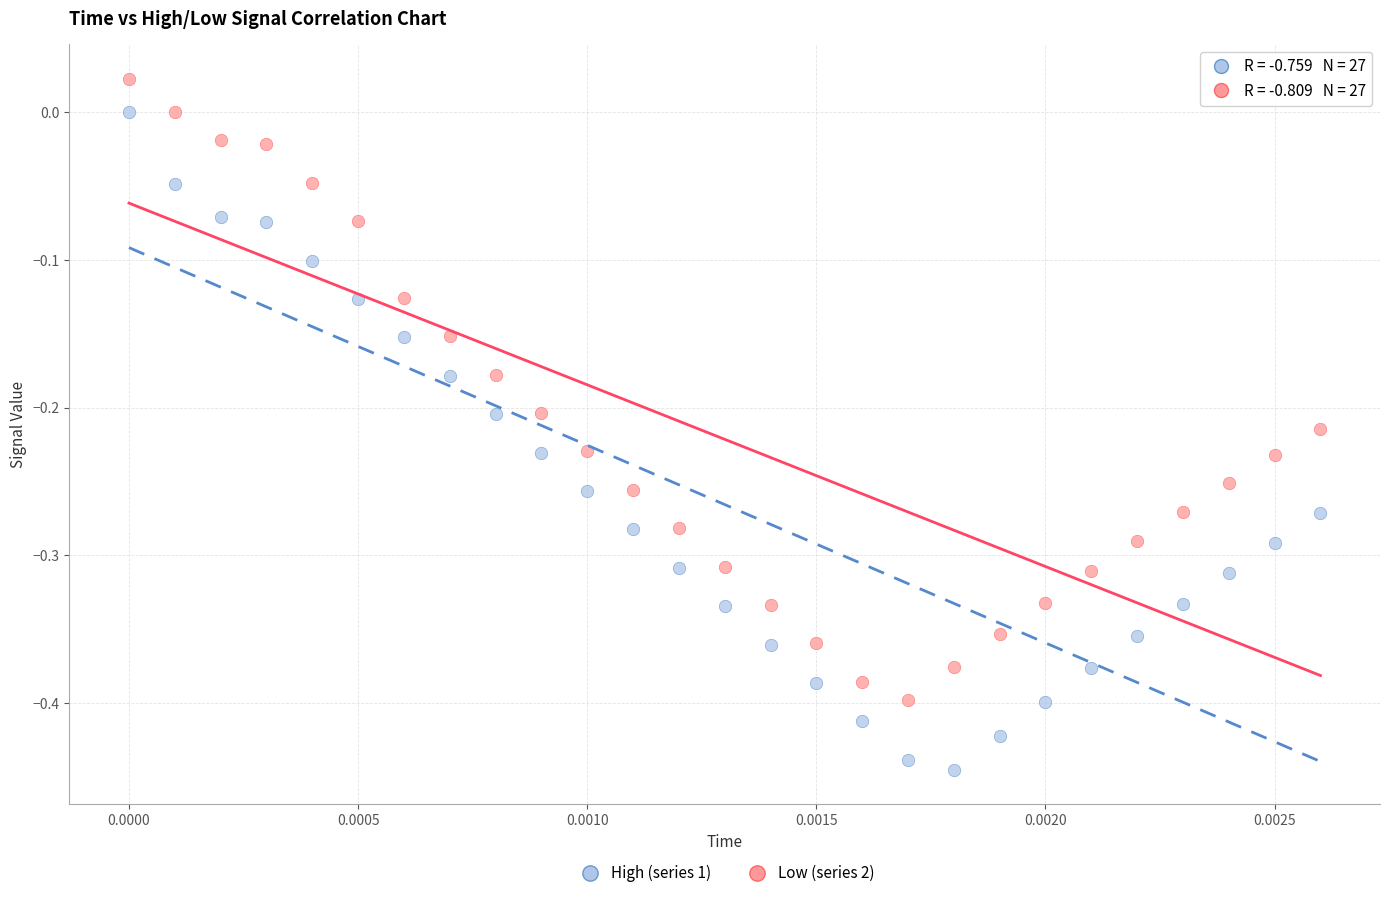

Across all data points, what is the range of Y values (max minus min)?

0.5